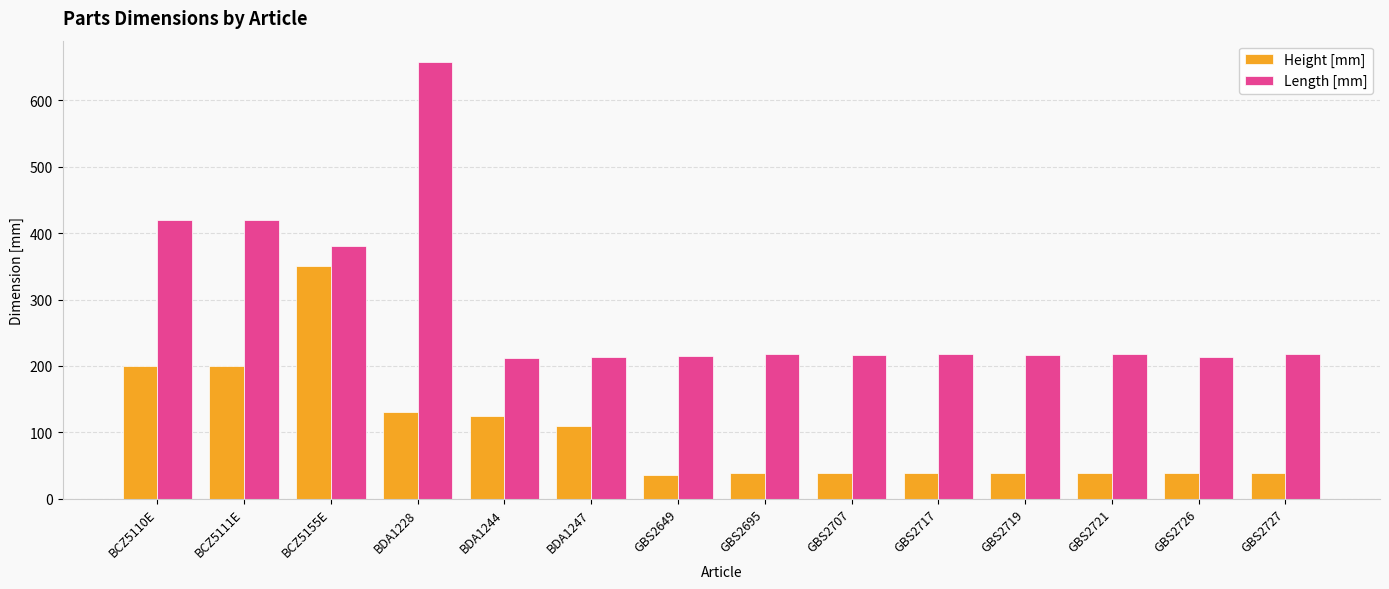

Which series has the largest range (max minus min)?

Length [mm]